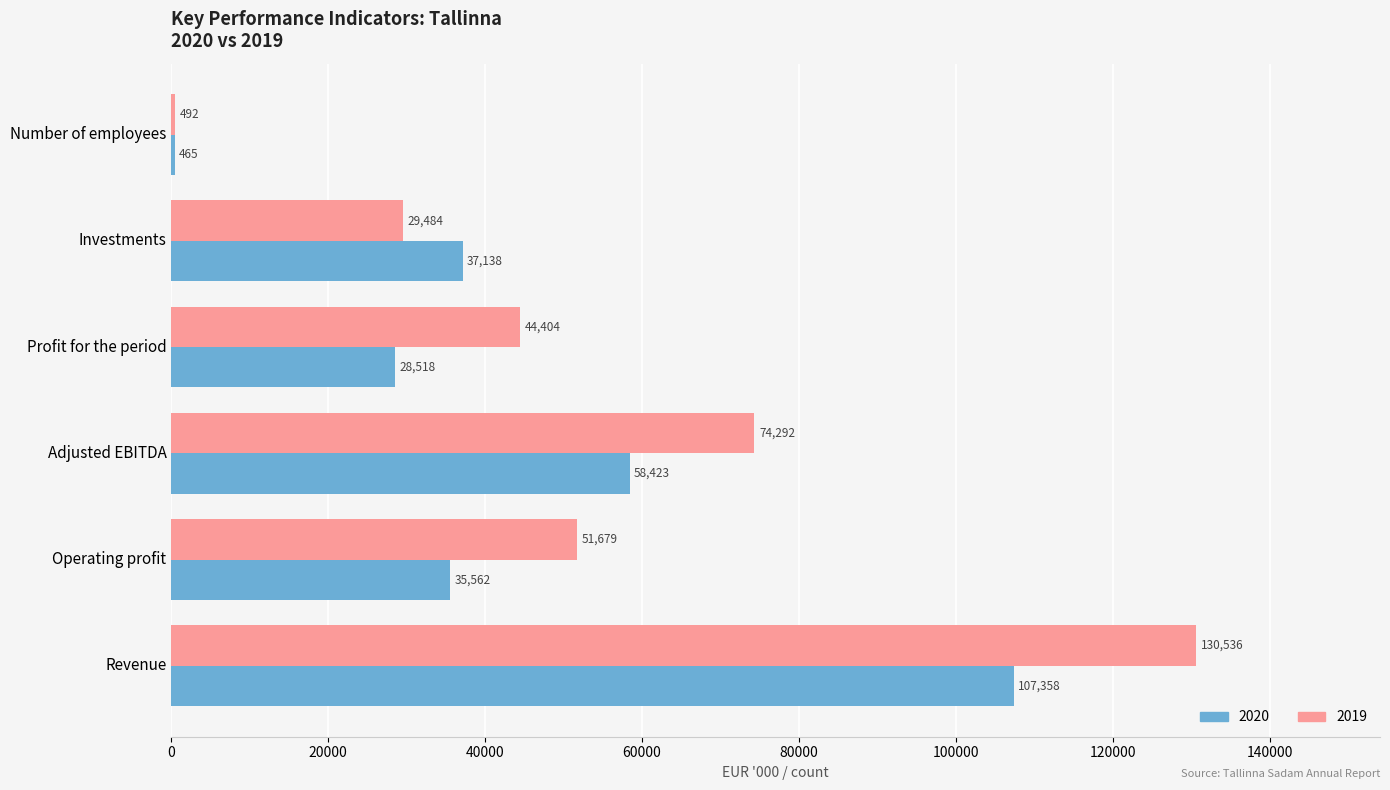

How many series are shown in this chart?

2